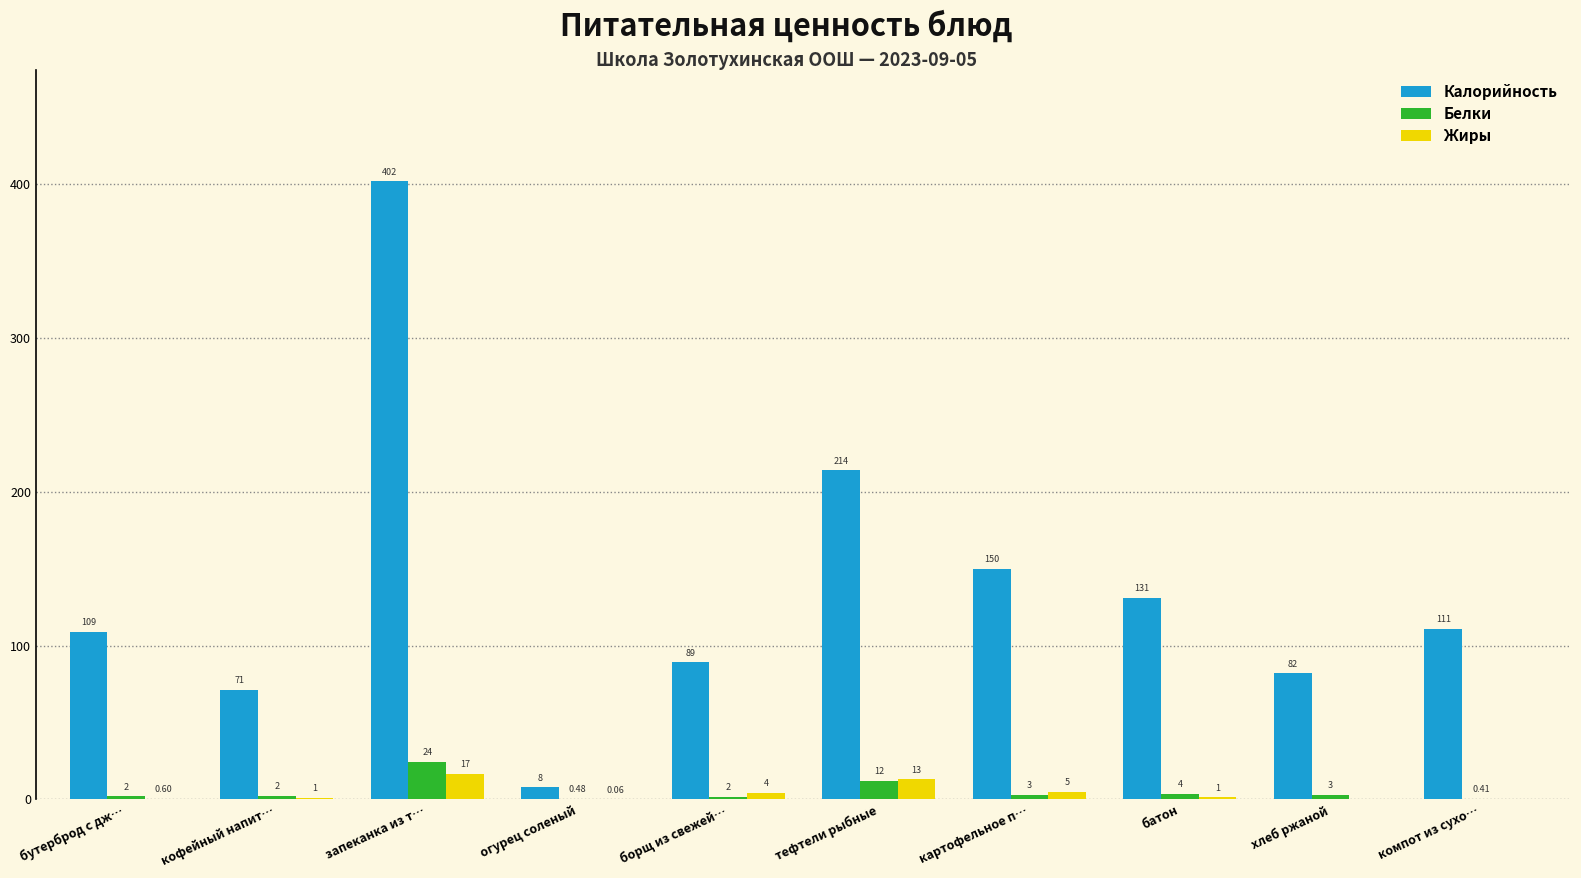

How many data points in Жиры are above 1?

6